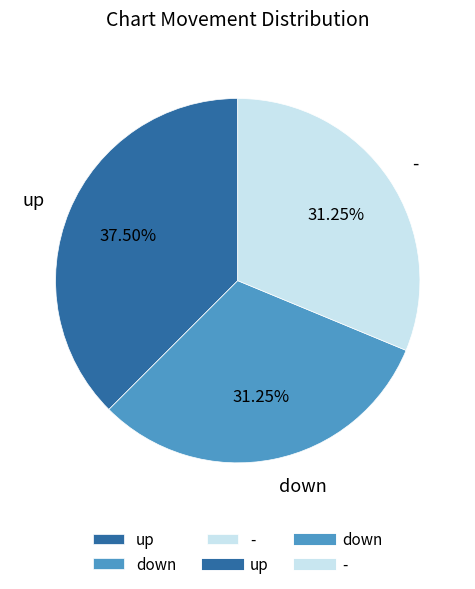

Do up and down together represent more than half of the pie?

Yes